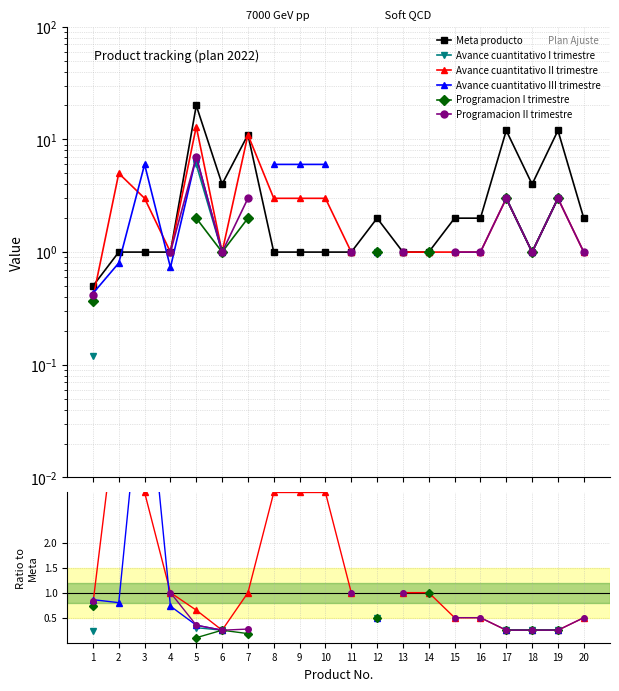

What are all the series names shown in the legend?

Meta producto, Avance cuantitativo I trimestre, Avance cuantitativo II trimestre, Avance cuantitativo III trimestre, Programacion I trimestre, Programacion II trimestre